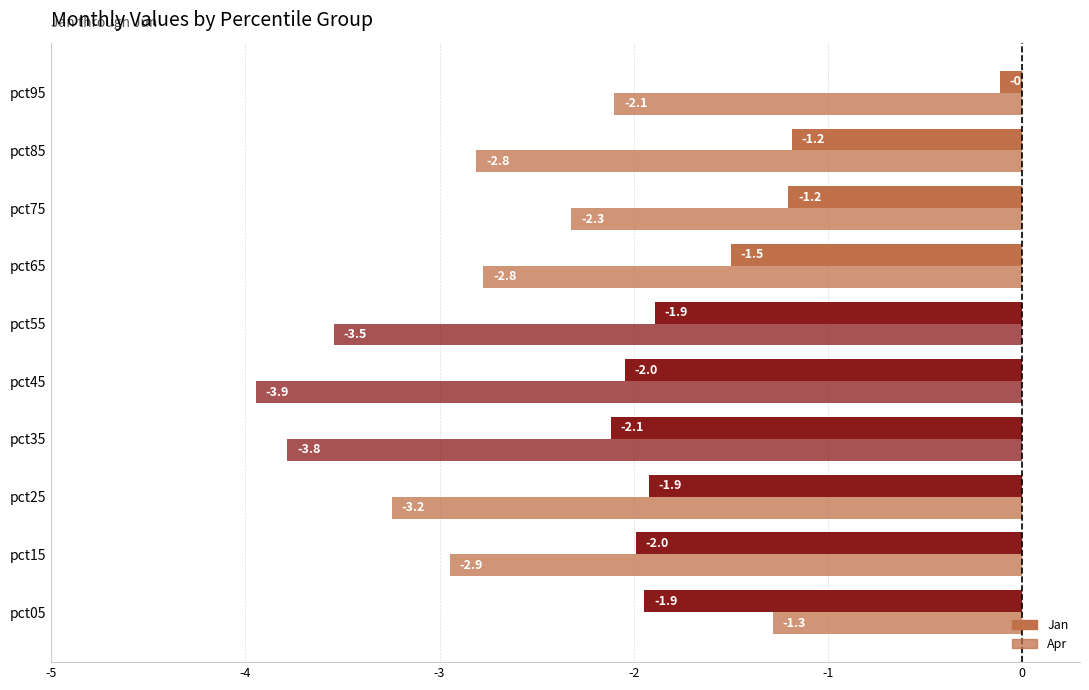

Count the number of data series in this chart.

2